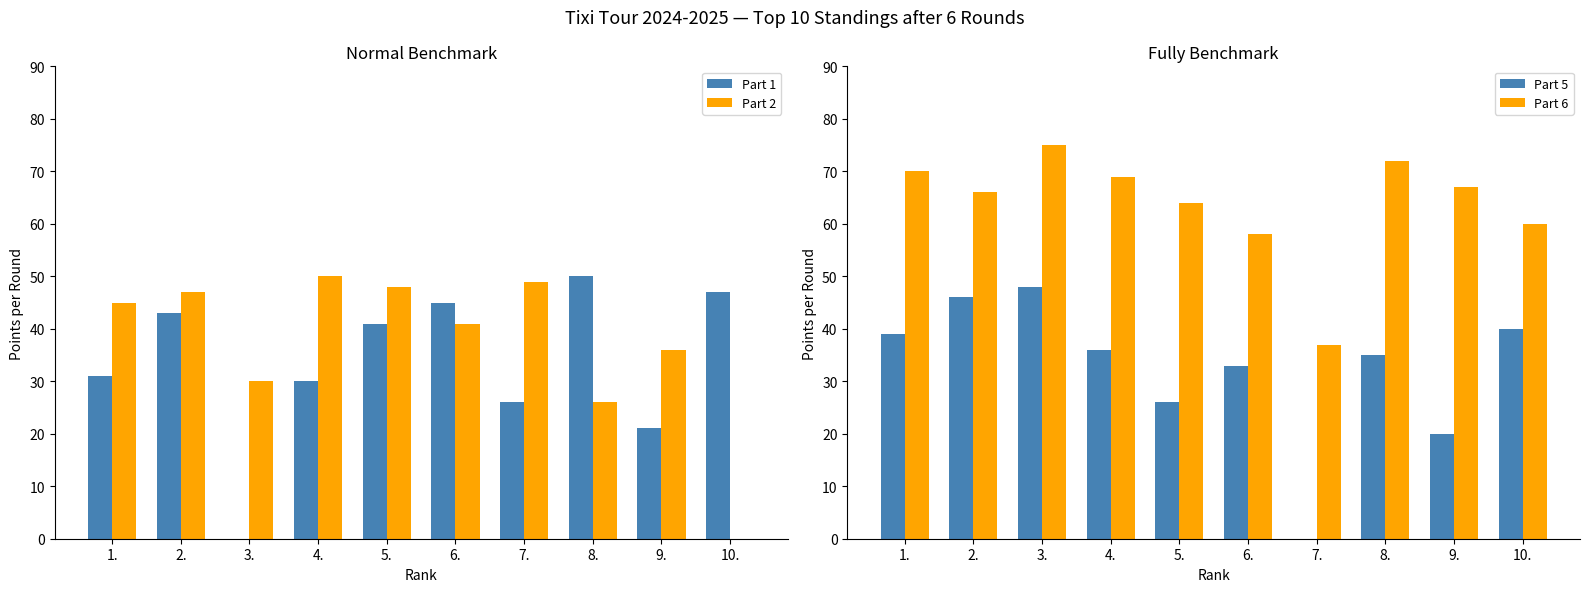

Reading left to right, extract all data points from this chart.

Part 1: 1.=31	2.=43	3.=0	4.=30	5.=41	6.=45	7.=26	8.=50	9.=21	10.=47
Part 2: 1.=45	2.=47	3.=30	4.=50	5.=48	6.=41	7.=49	8.=26	9.=36	10.=0
Part 5: 1.=39	2.=46	3.=48	4.=36	5.=26	6.=33	7.=0	8.=35	9.=20	10.=40
Part 6: 1.=70	2.=66	3.=75	4.=69	5.=64	6.=58	7.=37	8.=72	9.=67	10.=60